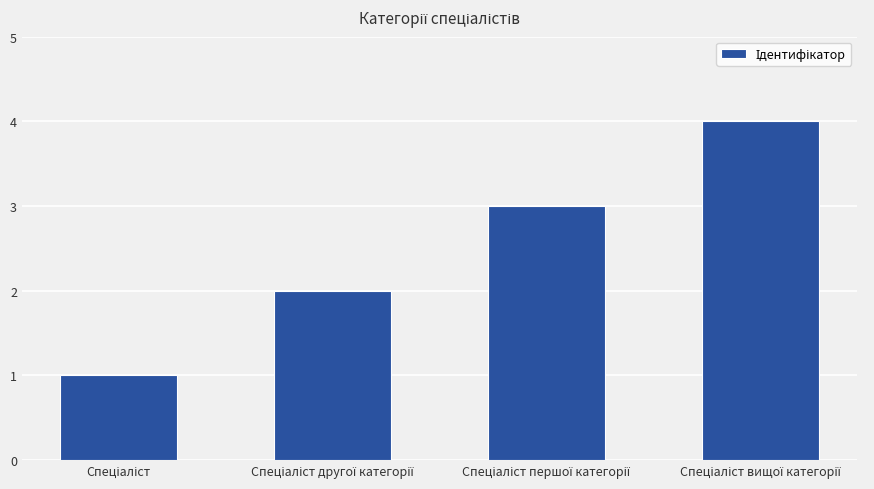

What is the sum of all values?

10